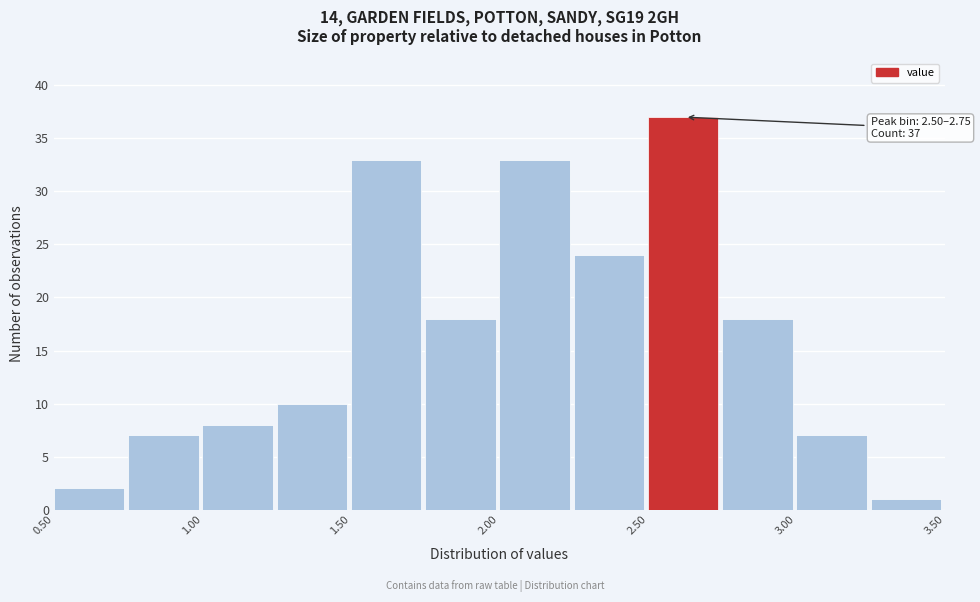

Which range on the x-axis has the tallest bar?

2.50 to 2.75